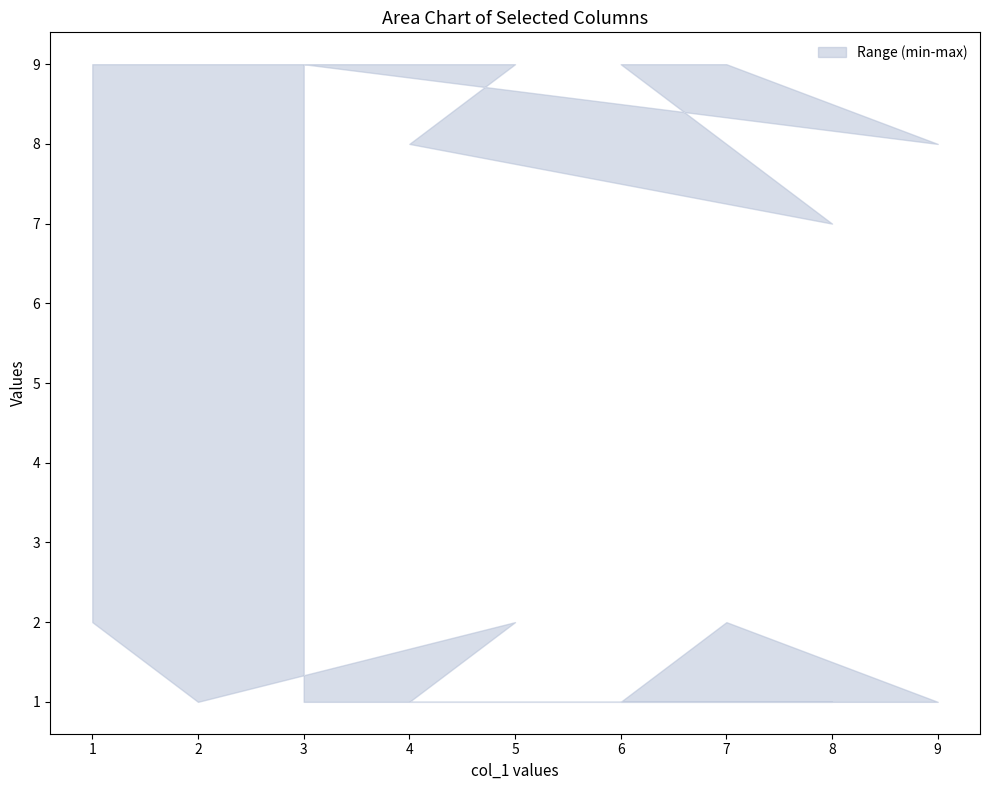

True or false: col_7 has more than 2 points higher than both neighbors.

True